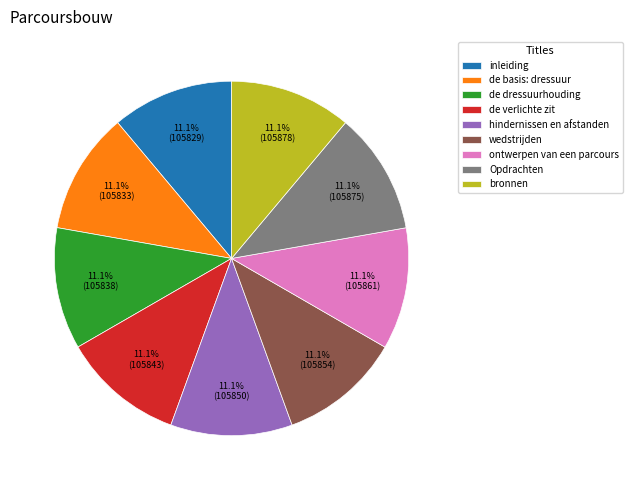

What is the ratio of the value at de dressuurhouding to the value at bronnen?

1.0